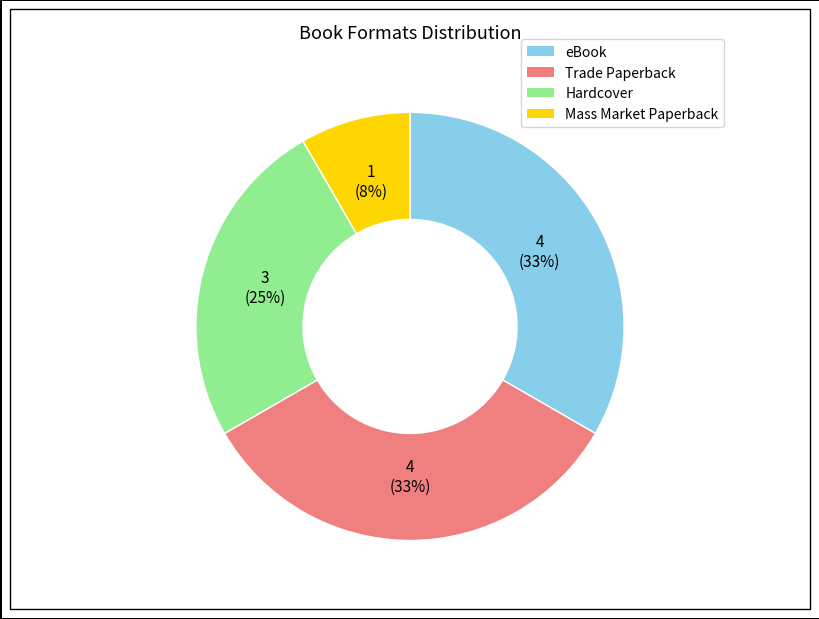

To the nearest percent, what is the average slice percentage?

25%